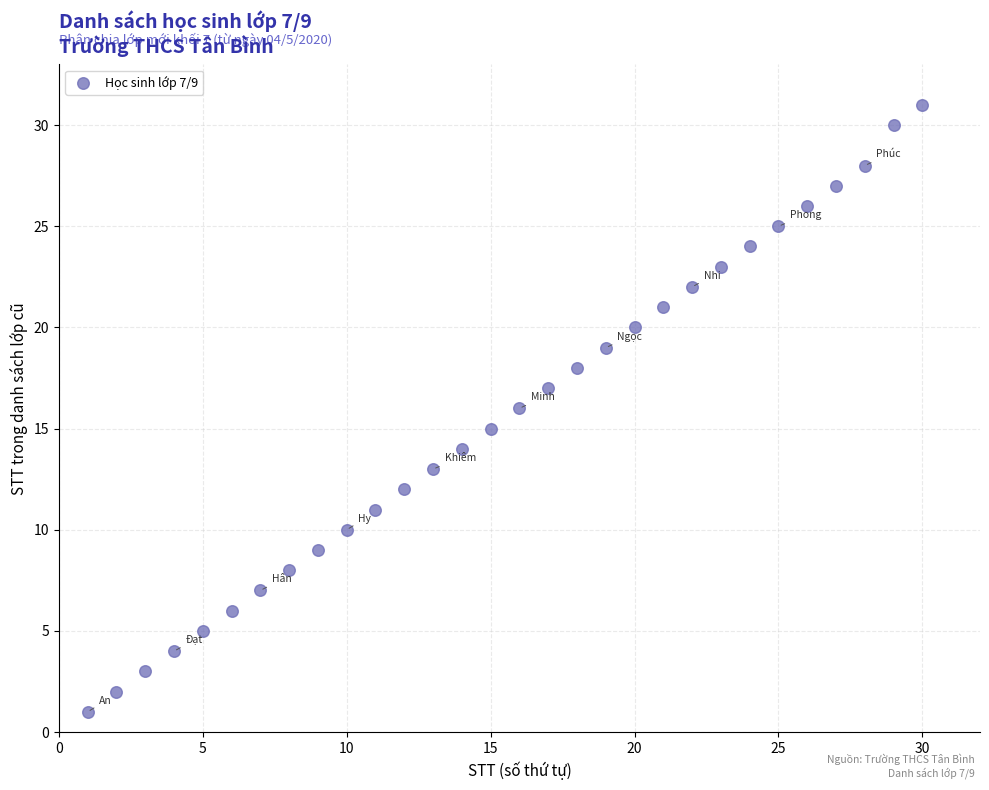

What is the range of X values (max minus min)?

29